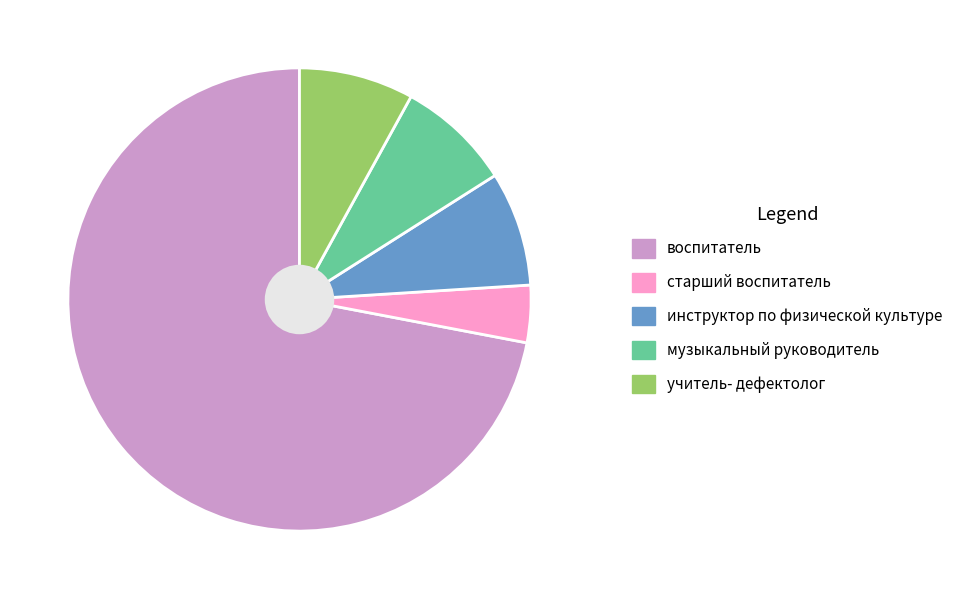

The учитель- дефектолог slice represents 1% of the pie. True or false?

False